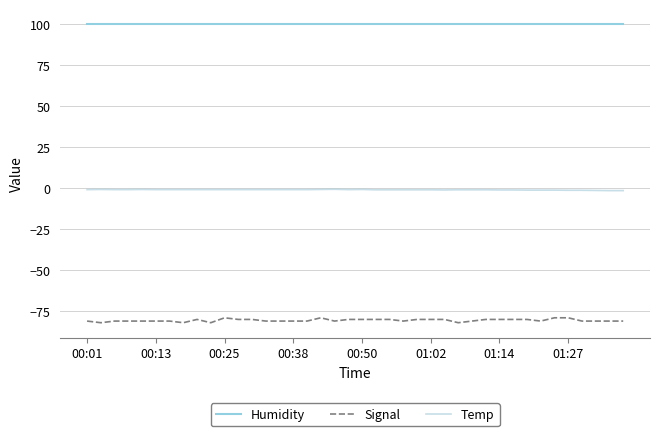

Does the chart display data point markers on the line(s)?

No